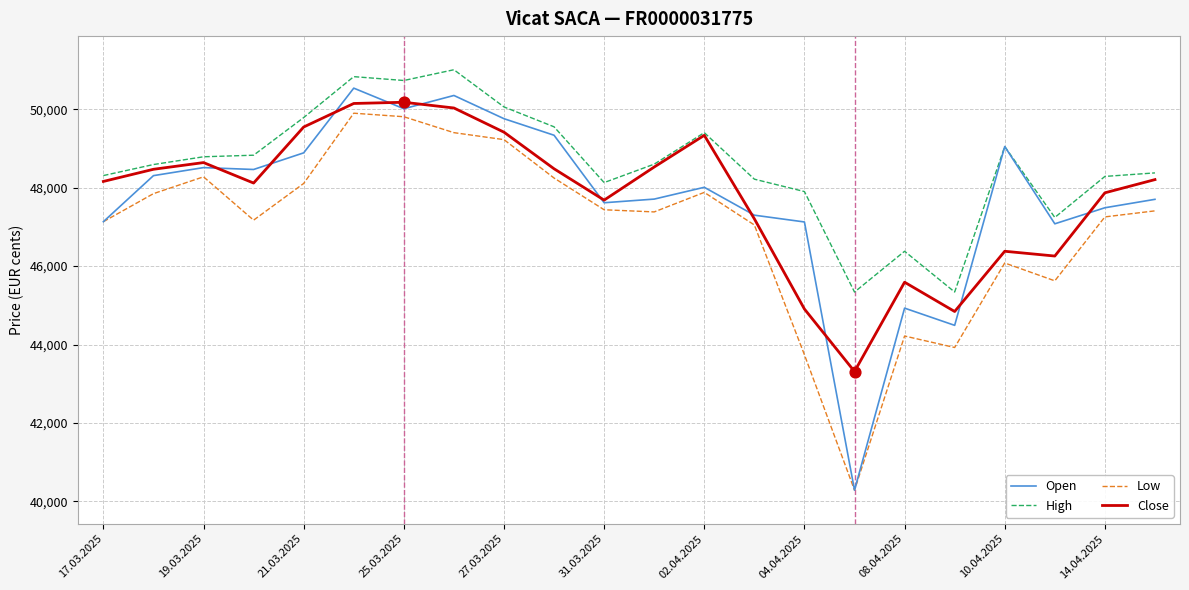

Which series has the largest total across all categories?

High